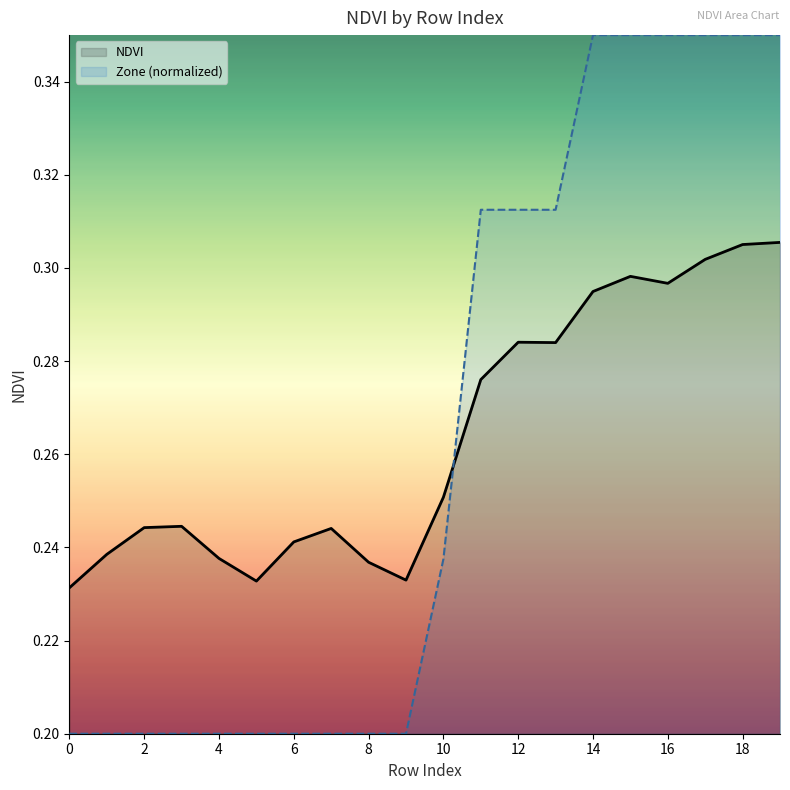

Which series ends up on top after the final intersection of NDVI and Zone (normalized)?

Zone (normalized)